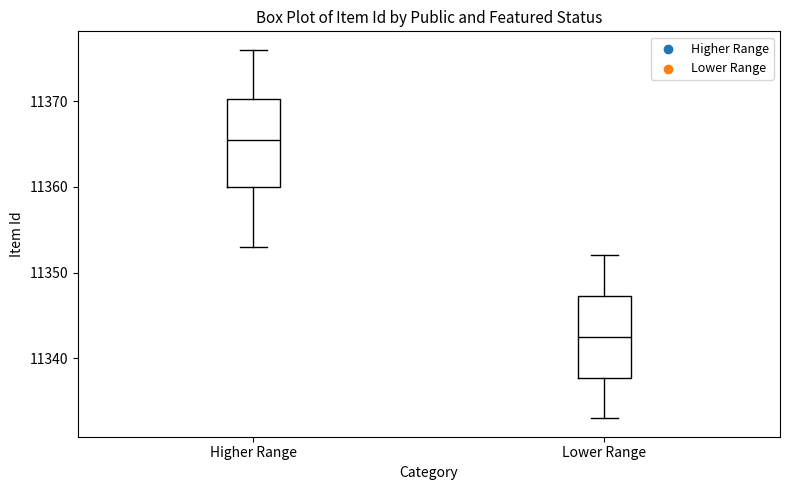

Reading left to right, read every box against the y-axis: the position of its median line, the range the box covers, and the ends of its whiskers. The values are not printed on the chart, so give them approximately, as read against the axis.

Higher Range: median 11366, box 11360 to 11370, whiskers 11353 to 11376
Lower Range: median 11343, box 11338 to 11347, whiskers 11333 to 11352